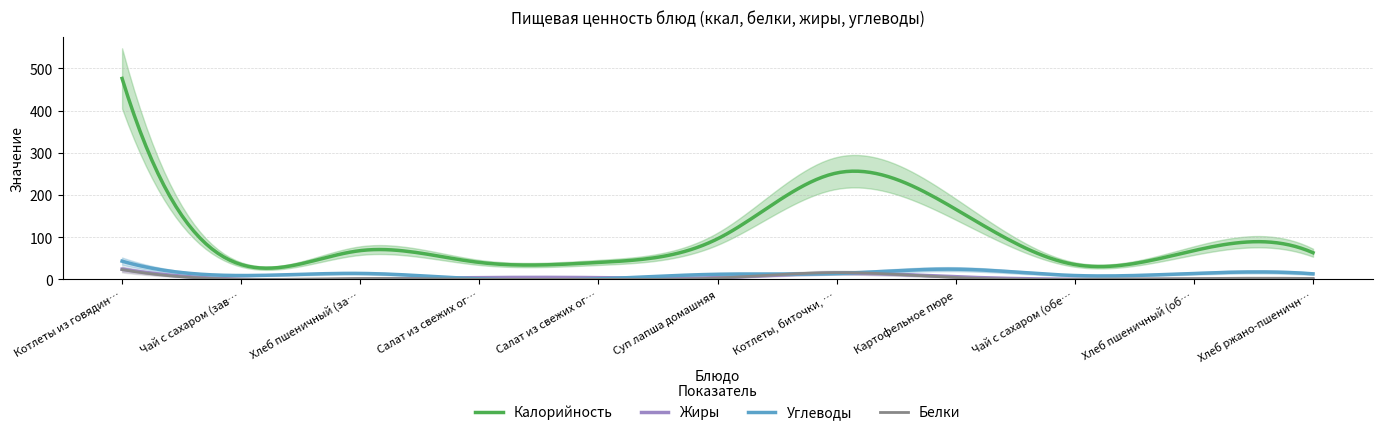

The Жиры series shows 0.0 at Хлеб пшеничный (обед). True or false?

True